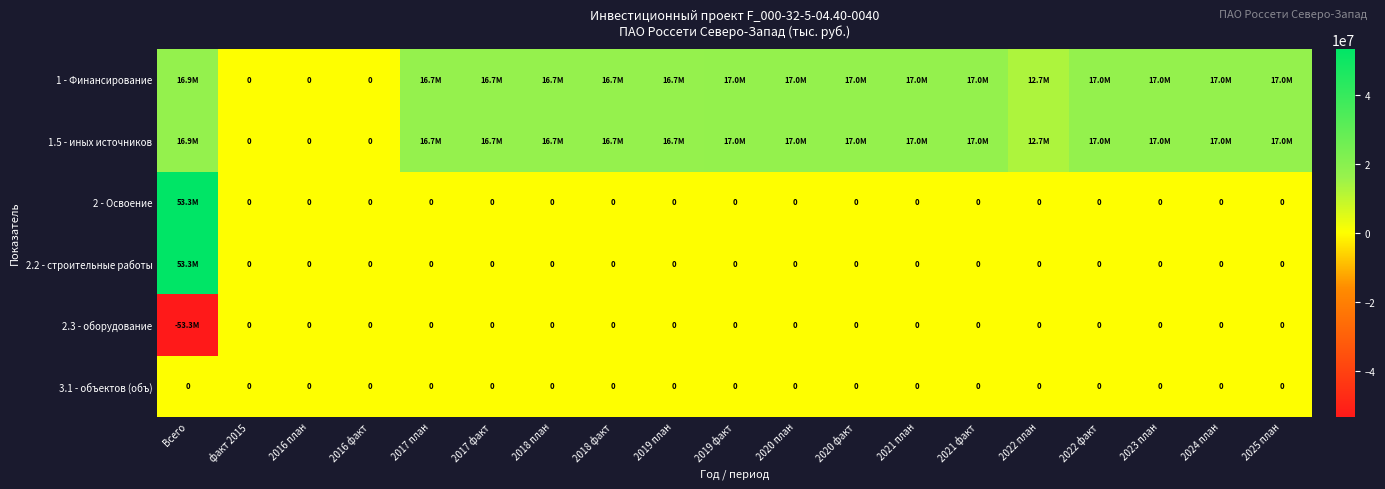

How many data points in 1 - Финансирование are above 16861236?

9